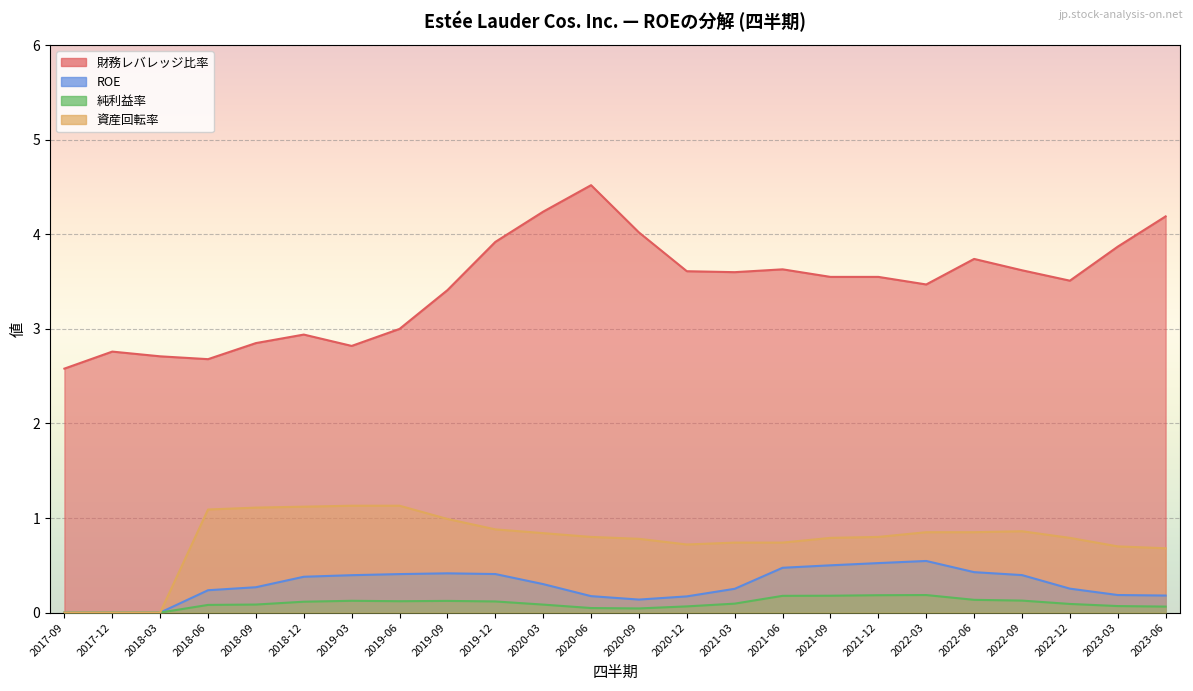

Which category has the highest value across all series?

2020-06